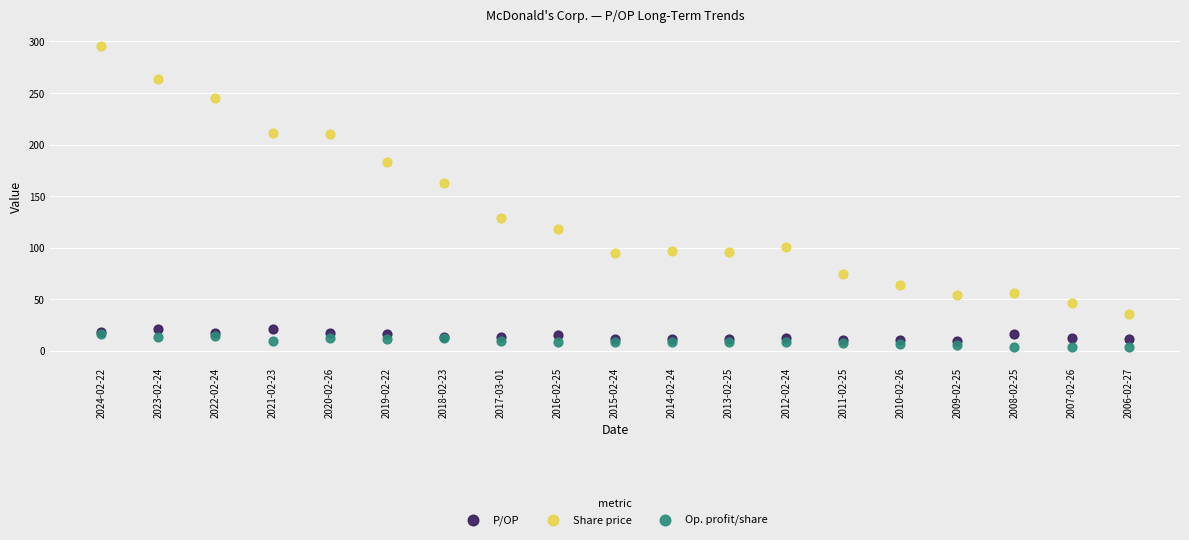

Across all series, what Y value is closest to 149?

163.1